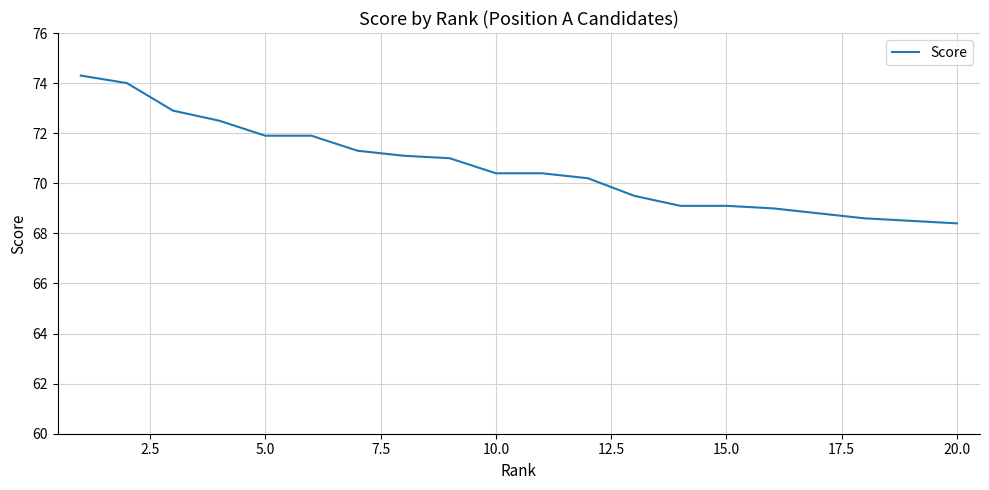

What is the difference between the maximum and minimum values?

5.9